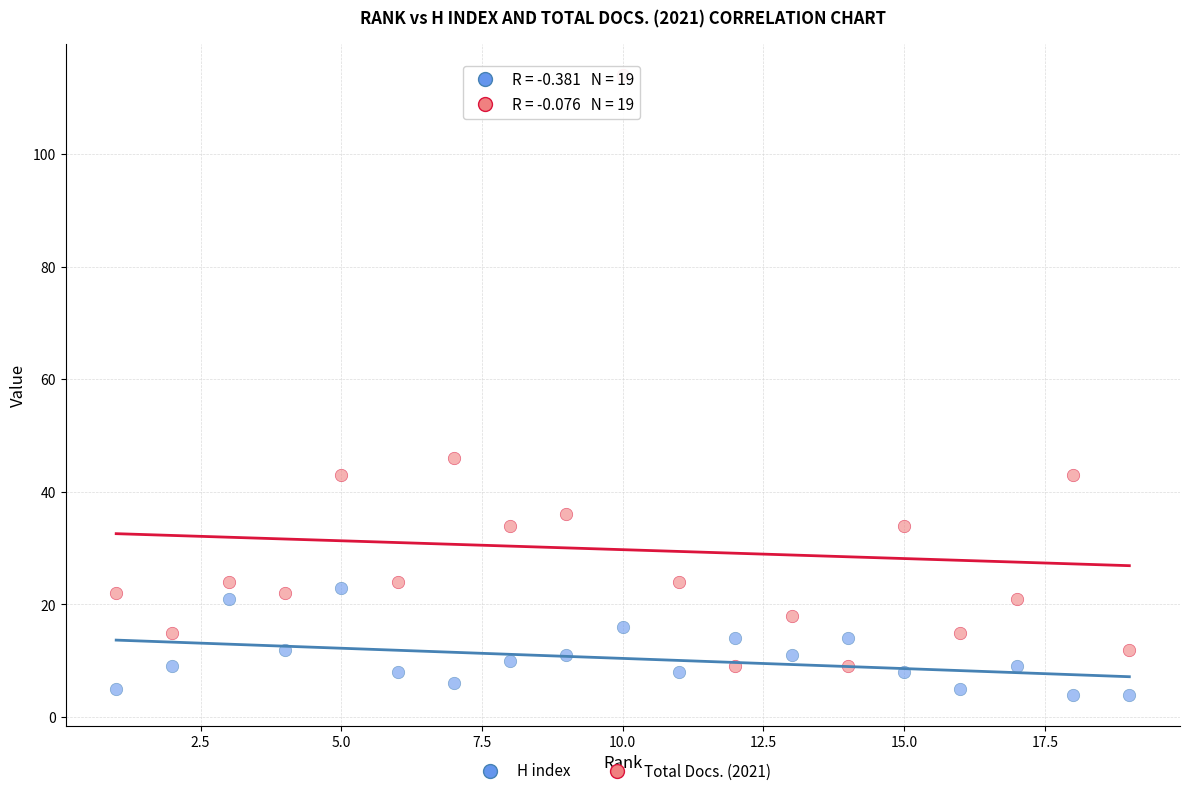

Across all series, what Y value is closest to 59?

46